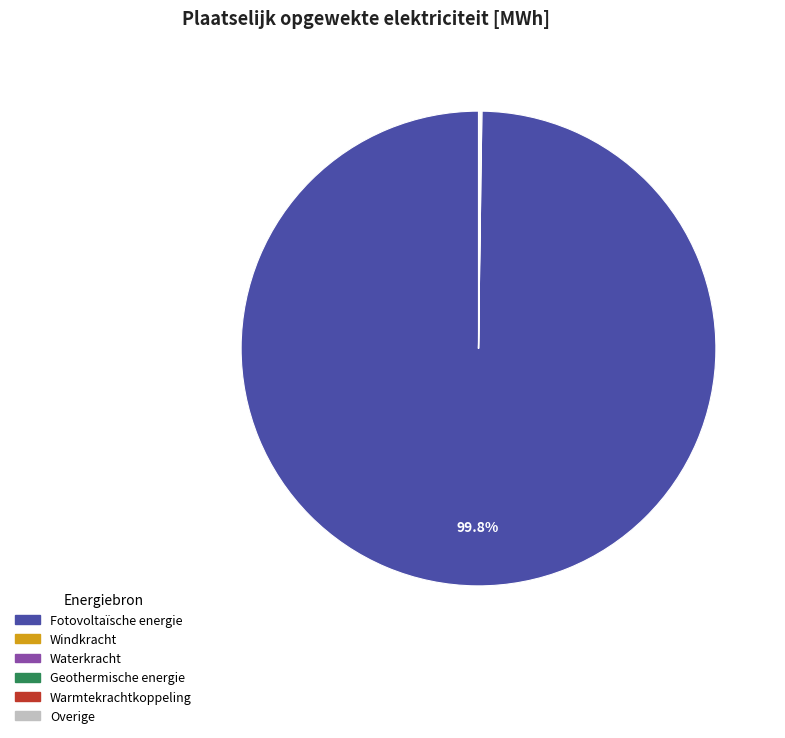

Which category has the biggest portion of the pie?

Fotovoltaïsche energie